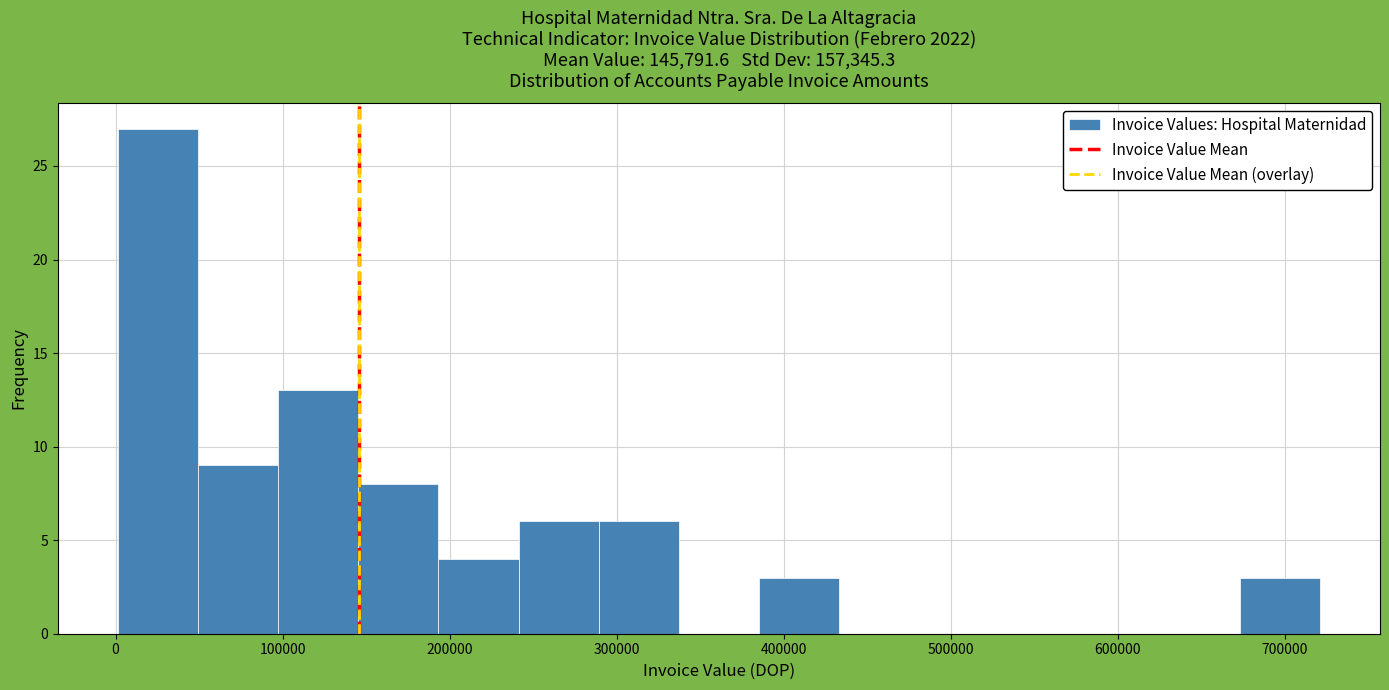

Reading left to right, list every bar in this chart as the range it spans on the x-axis followed by its height. Neither the bar edges nor the heights are printed on the chart, so give them approximately, as read against the axes.

0 to 50000: 27
50000 to 100000: 9
100000 to 150000: 13
150000 to 190000: 8
190000 to 240000: 4
240000 to 290000: 6
290000 to 340000: 6
340000 to 390000: 0
390000 to 430000: 3
430000 to 480000: 0
480000 to 530000: 0
530000 to 580000: 0
580000 to 620000: 0
620000 to 670000: 0
670000 to 720000: 3